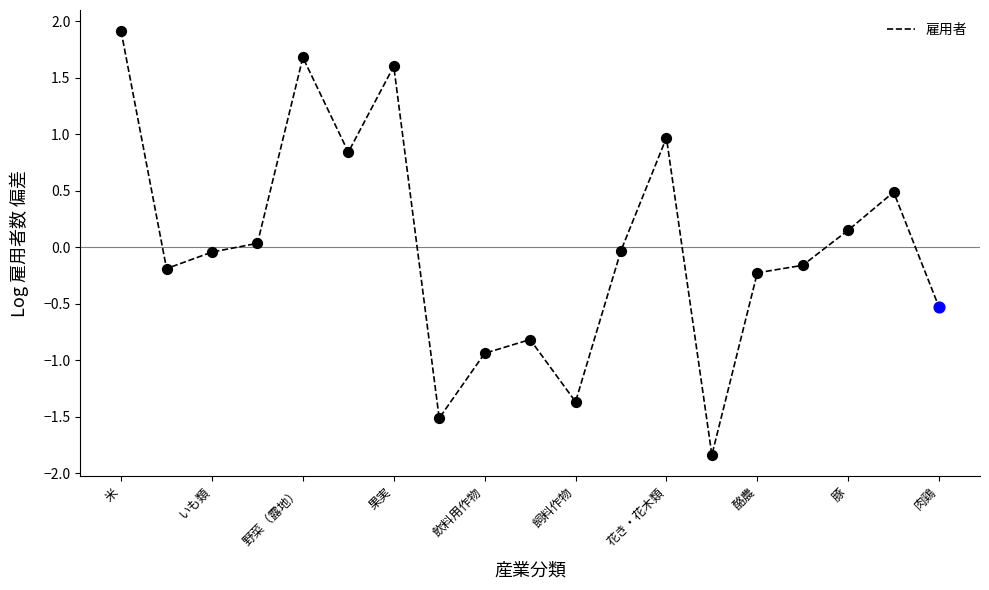

What is the maximum value shown in the chart?

1.9